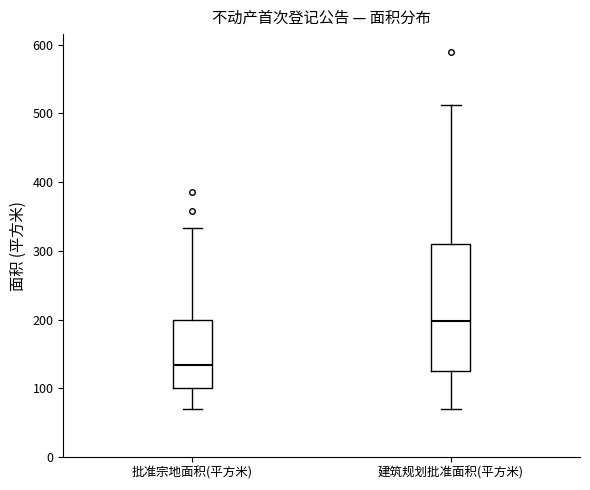

Comparing the boxes themselves (not the whiskers), which one is the tallest?

建筑规划批准面积(平方米)